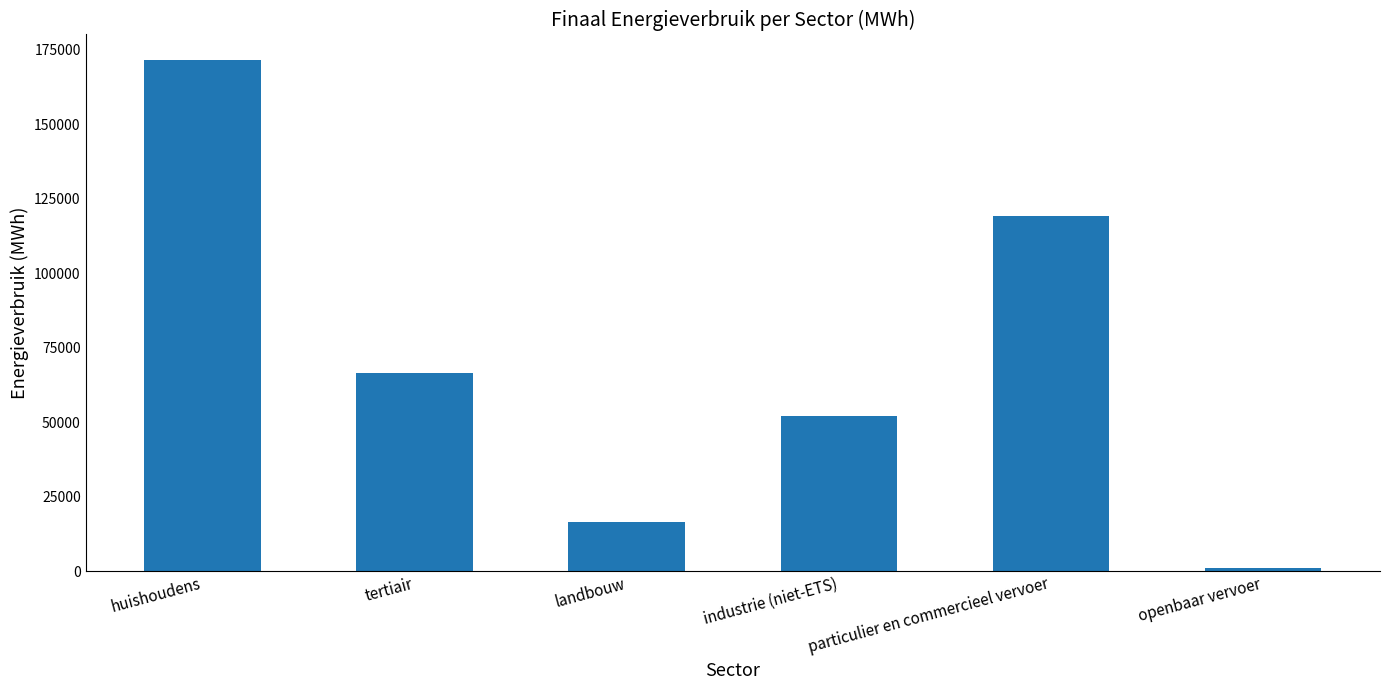

Reading left to right, transcribe all the data shown in this chart.

huishoudens=171576.4	tertiair=66572.6	landbouw=16531.8	industrie (niet-ETS)=52124.0	particulier en commercieel vervoer=119177.5	openbaar vervoer=1109.1